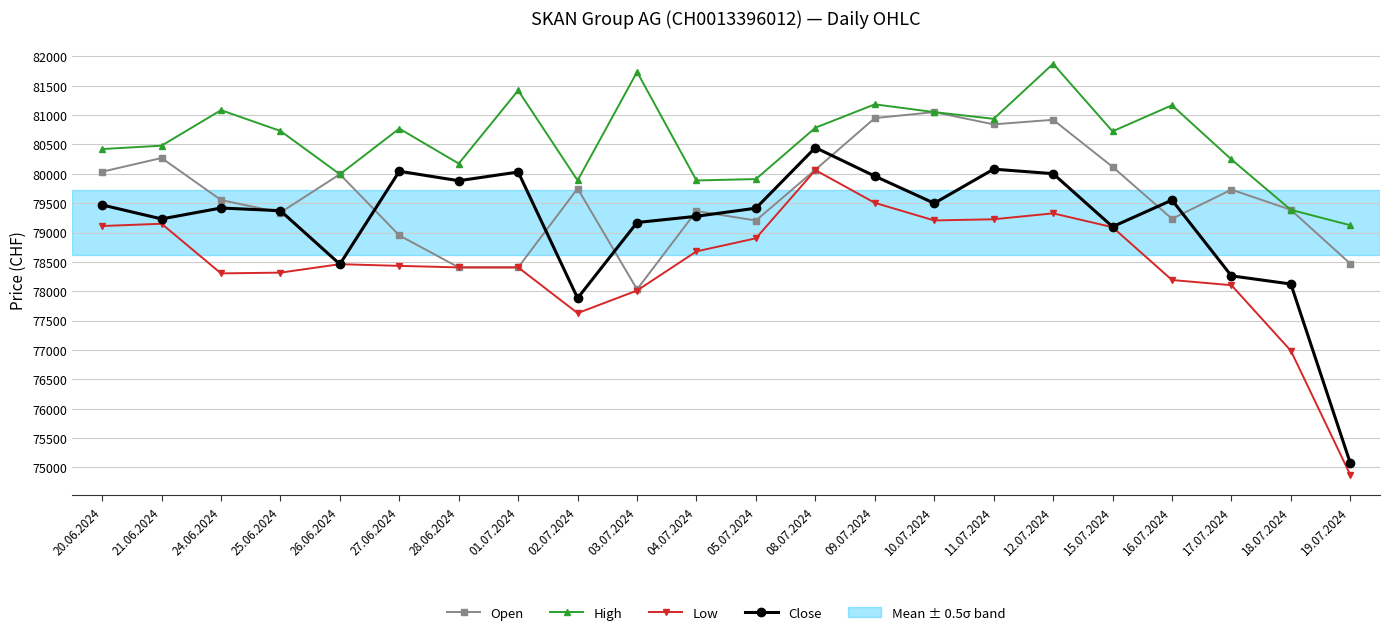

What position from the right is 27.06.2024?

17